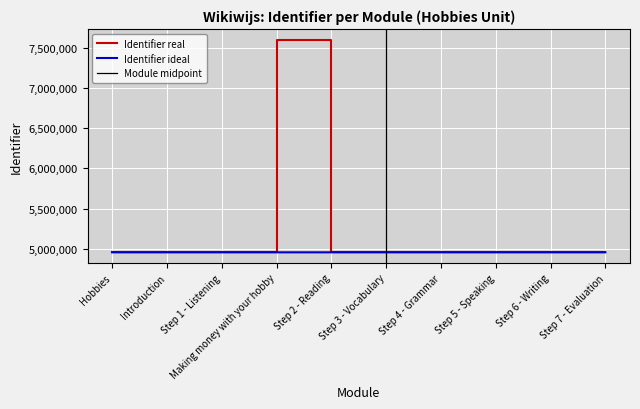

Does the chart display data point markers on the line(s)?

No